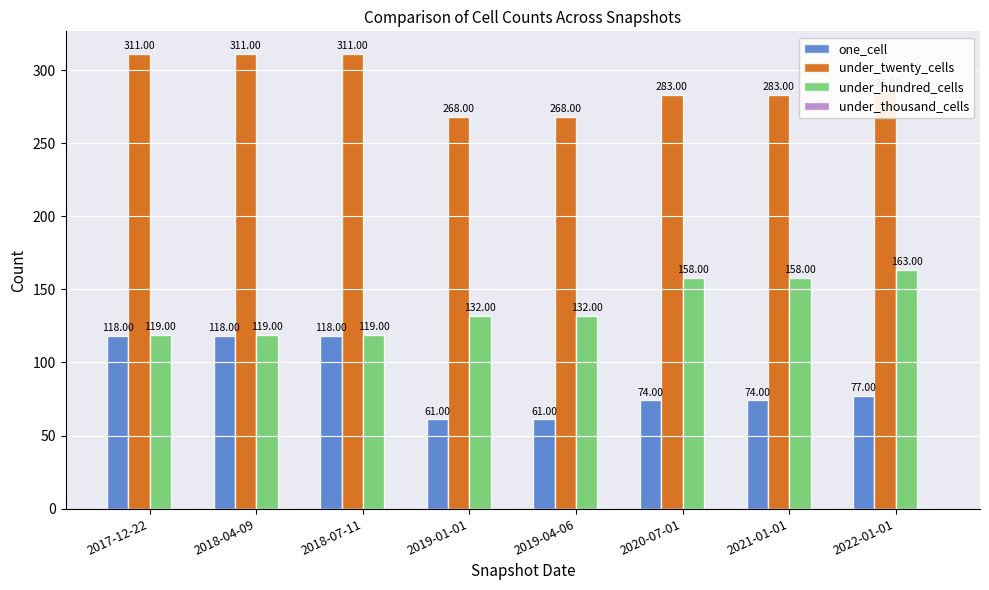

What is the sum of all under_twenty_cells values?

2320